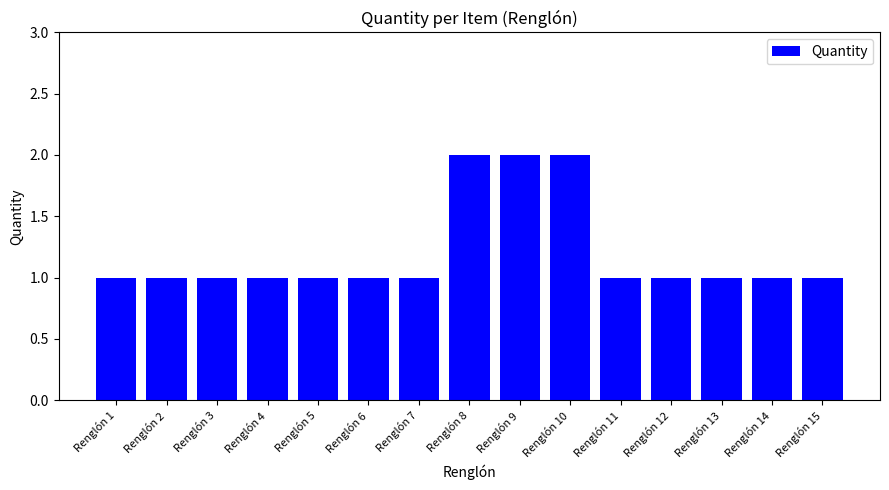

What is the ratio of the value at Renglón 1 to the value at Renglón 12?

1.0